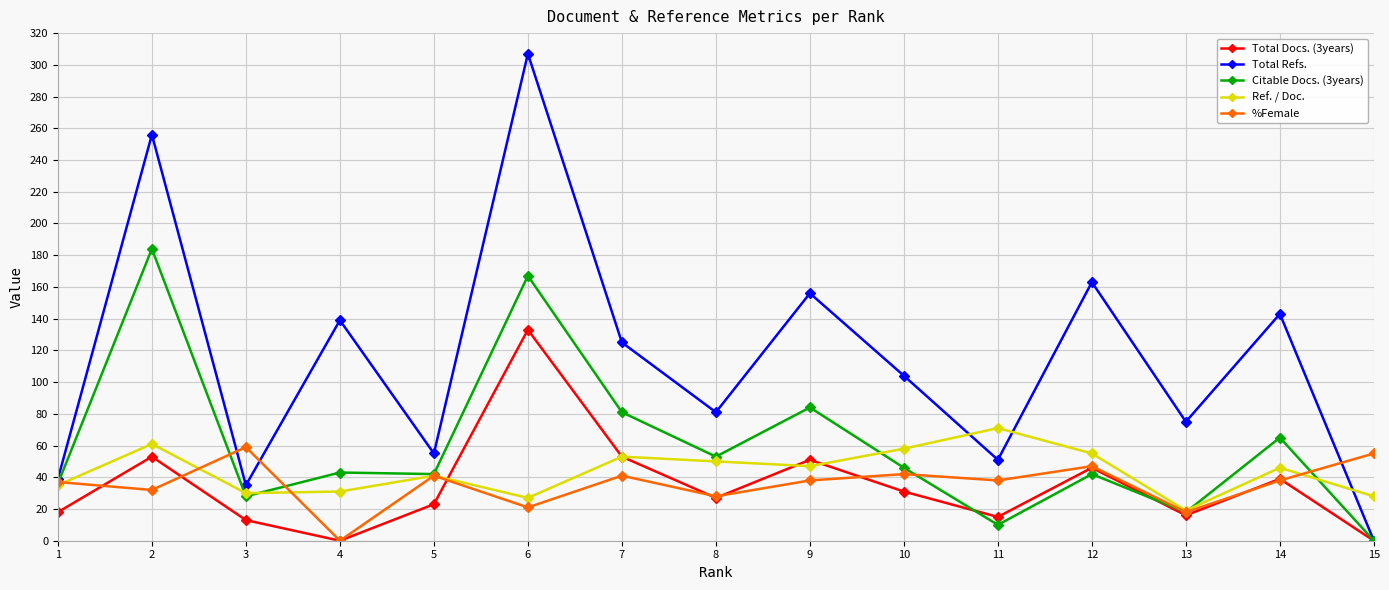

At how many categories does at least one series exceed 51?

14